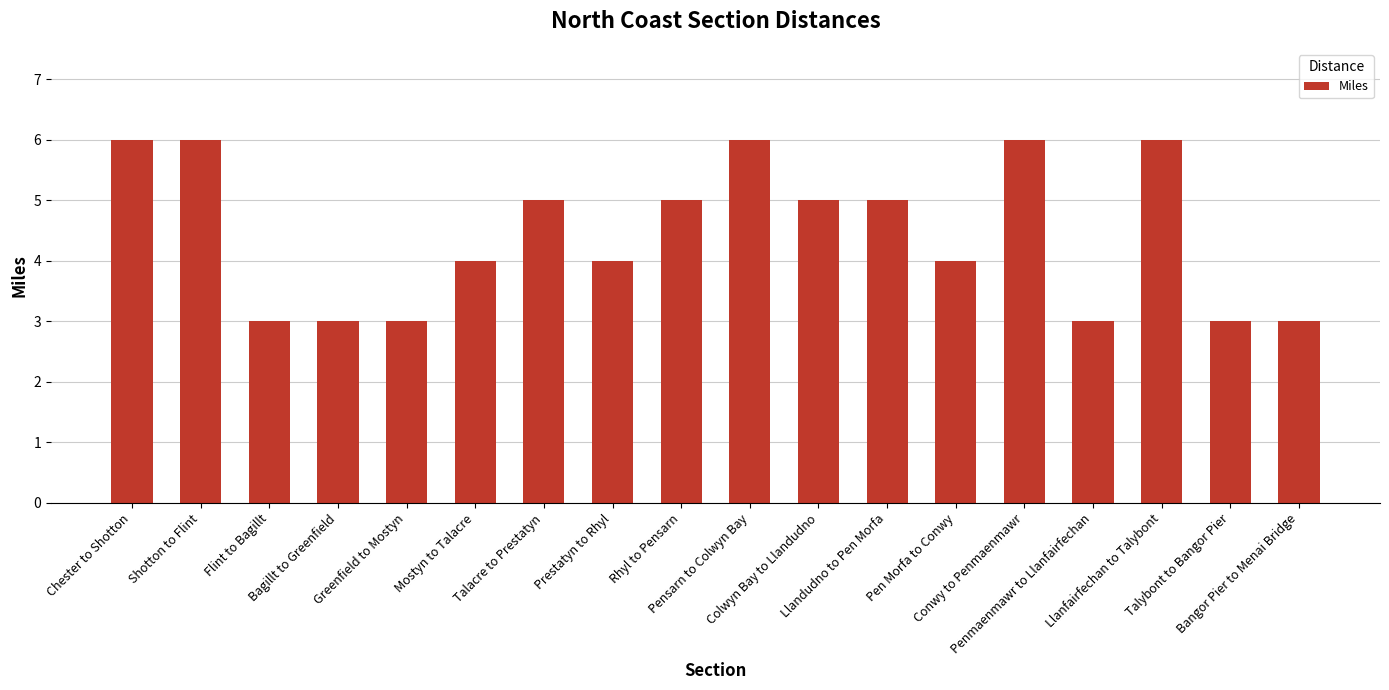

How many bars are there in total?

18